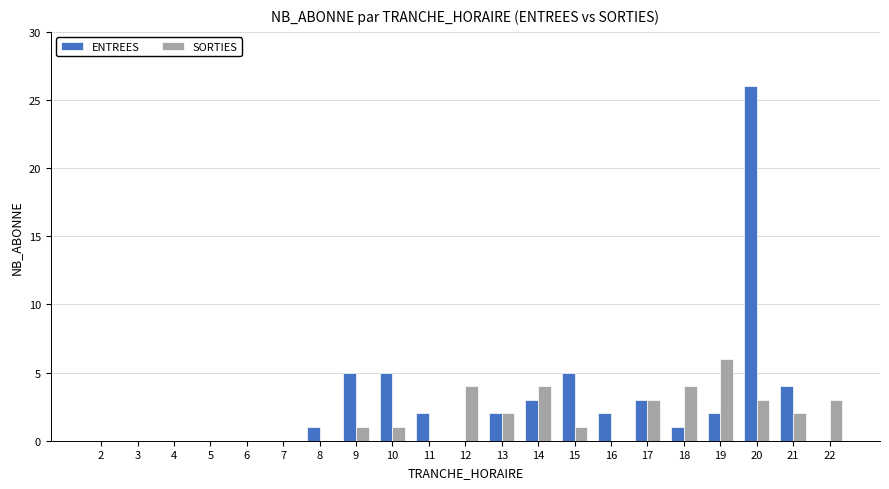

True or false: SORTIES has a value of -2 at 16.

False